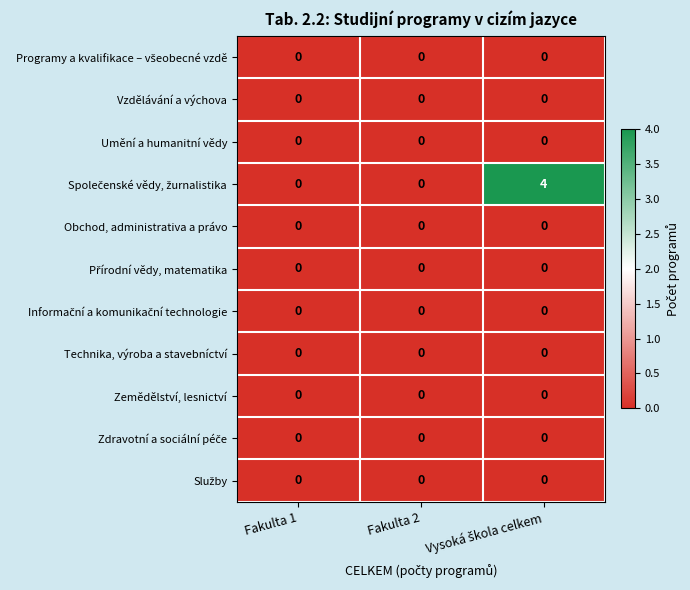

At how many categories does at least one series exceed 3?

1